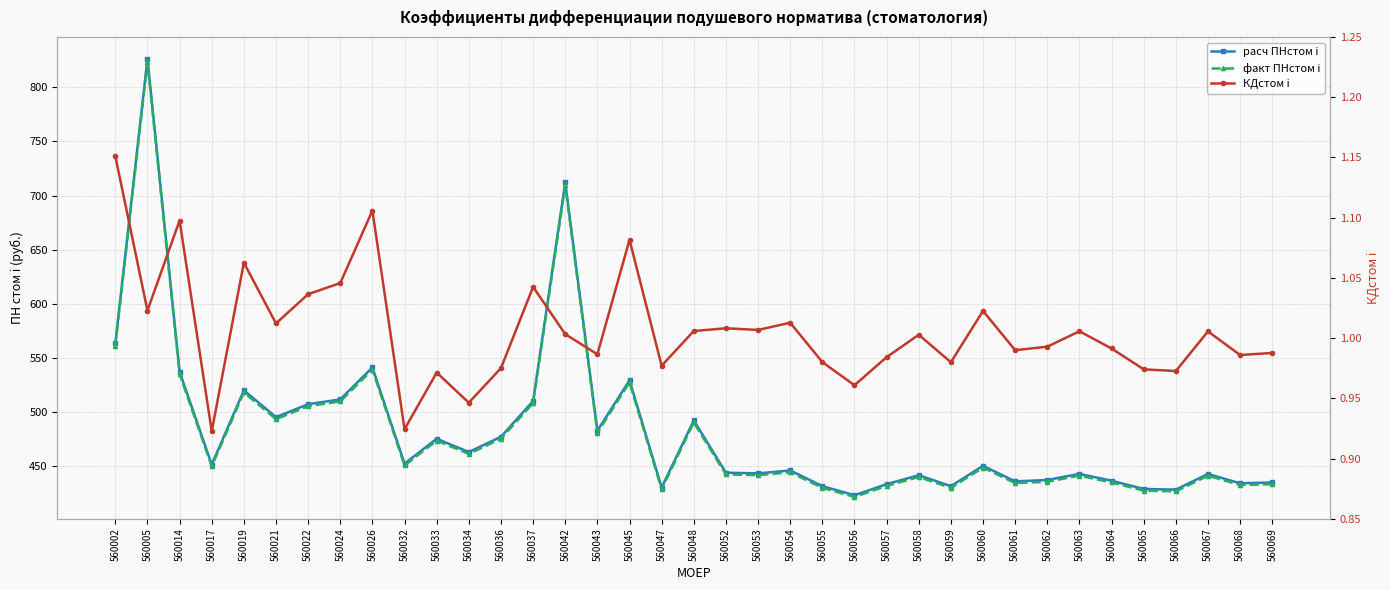

What value does the факт ПНстом i series have at 560066?

426.9